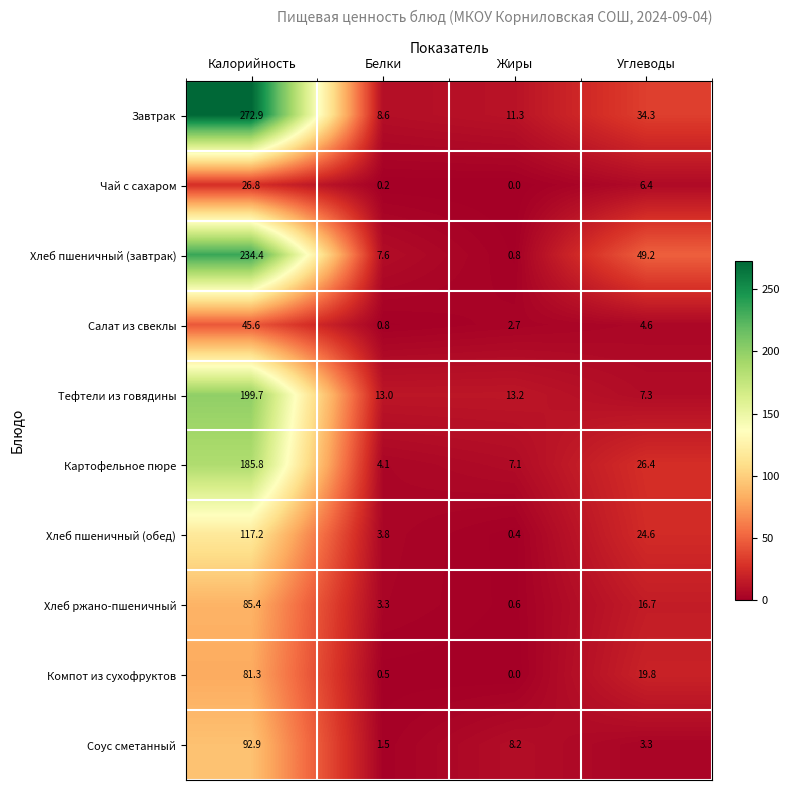

List the series in order of their peak value, highest first.

Завтрак, Хлеб пшеничный (завтрак), Тефтели из говядины, Картофельное пюре, Хлеб пшеничный (обед), Соус сметанный, Хлеб ржано-пшеничный, Компот из сухофруктов, Салат из свеклы, Чай с сахаром